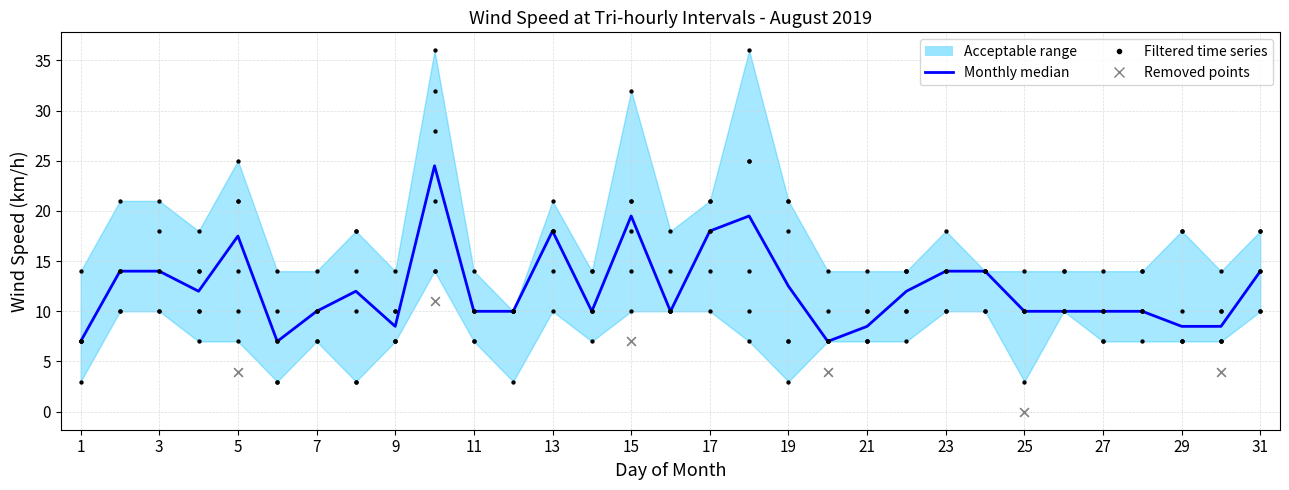

What is the total value across all series at 23?

80